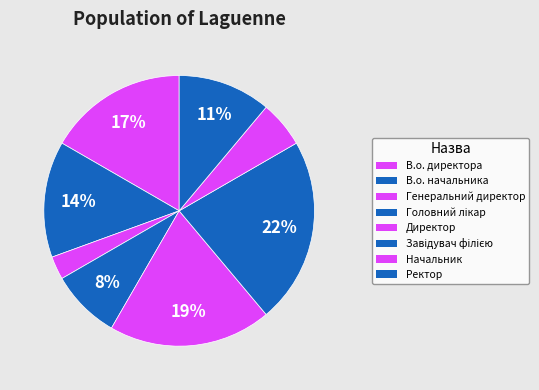

How many slices are in this pie chart?

8